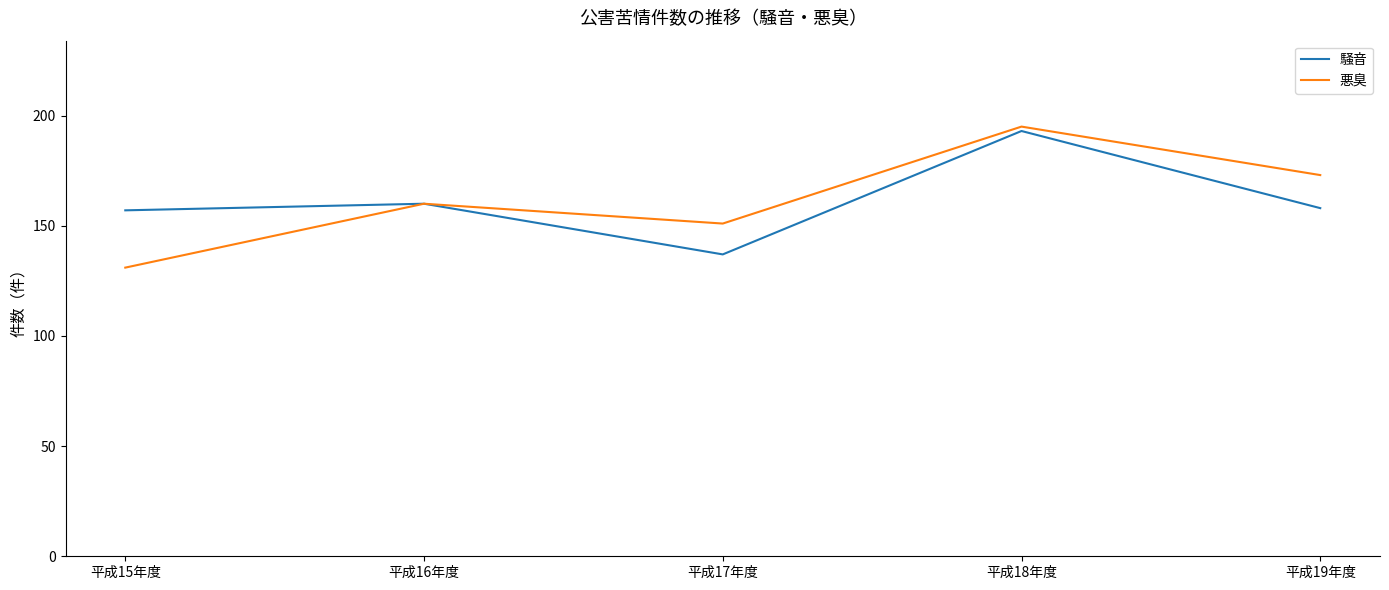

What are all the series names shown in the legend?

騒音, 悪臭